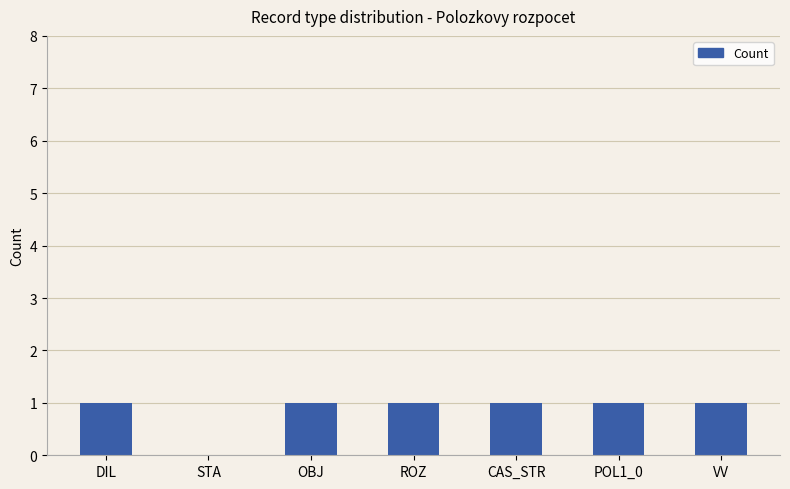

What is the sum of all values?

6